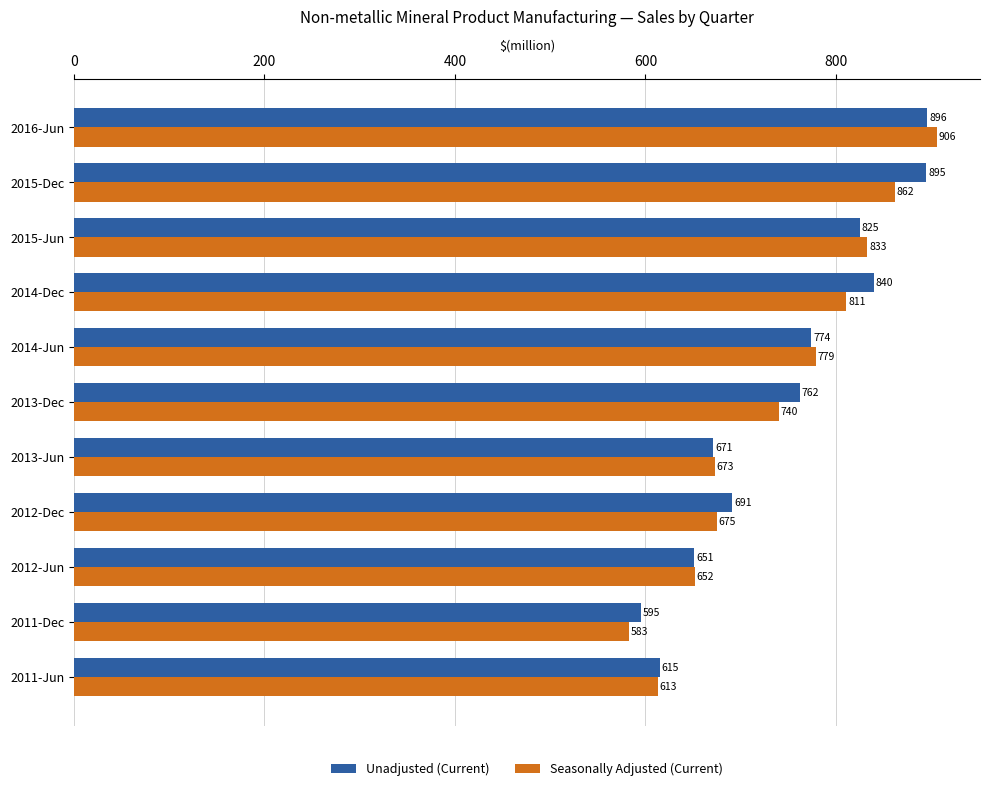

List the series in order of their peak value, lowest first.

Unadjusted (Current), Seasonally Adjusted (Current)